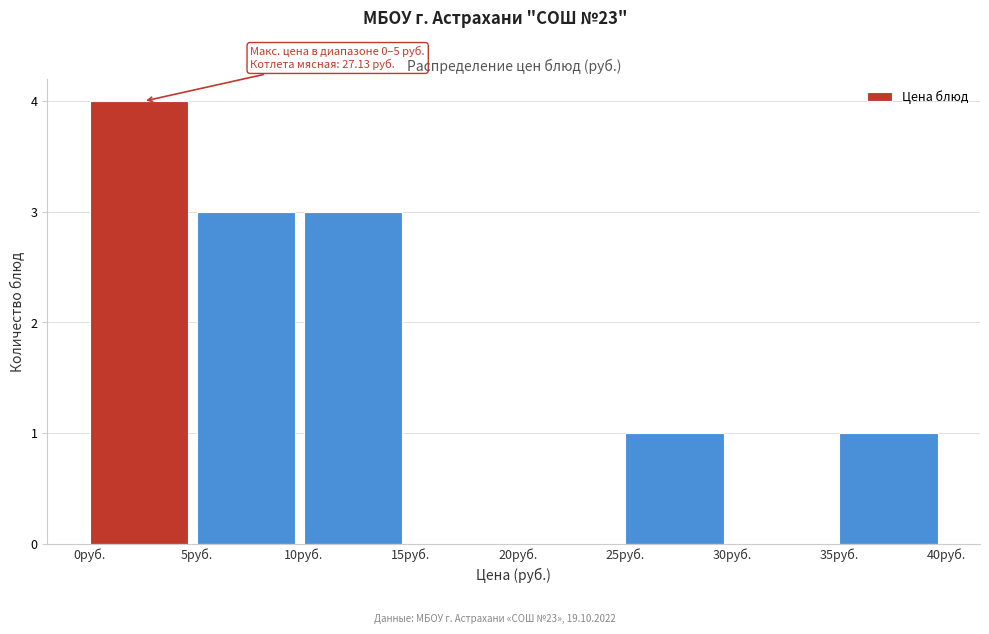

Over which range of the x-axis is the bar tallest?

0 to 5